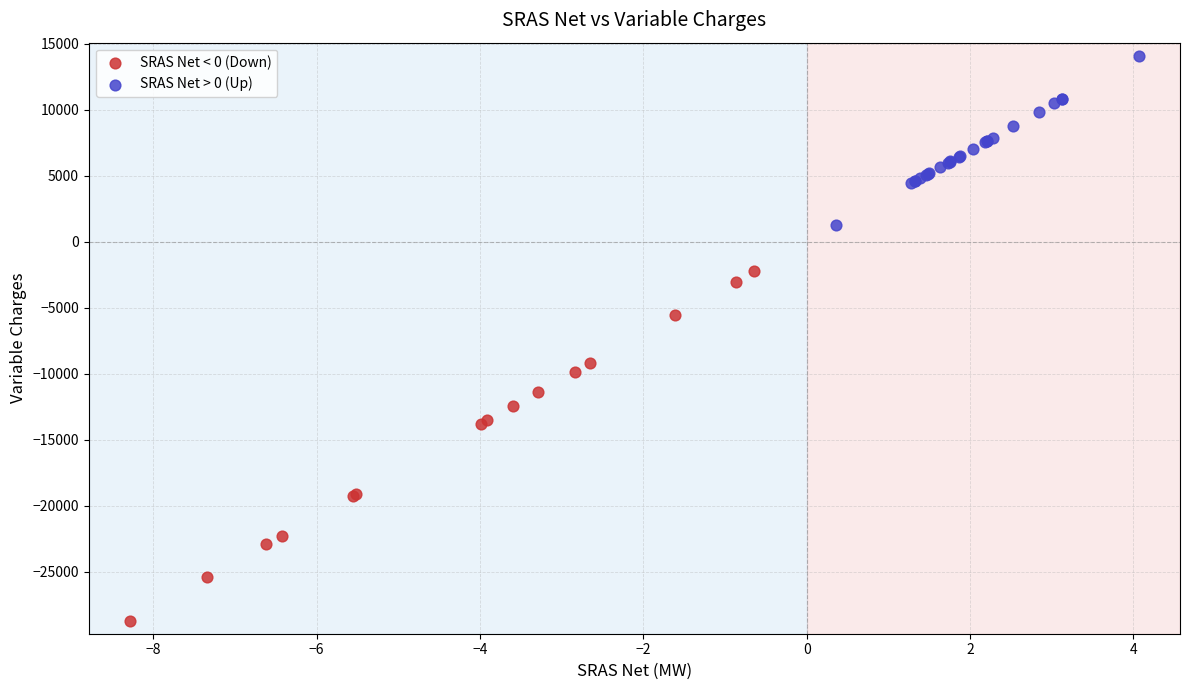

Which series reaches the maximum Y coordinate?

SRAS Net > 0 (Up)